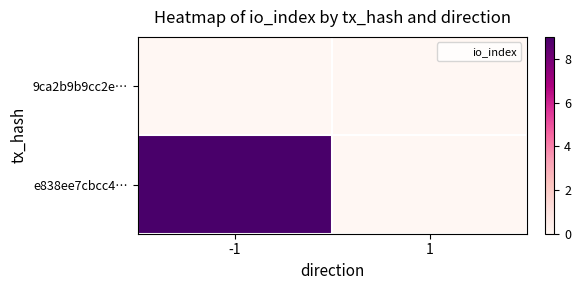

Which series has the largest range (max minus min)?

e838ee7cbcc4…